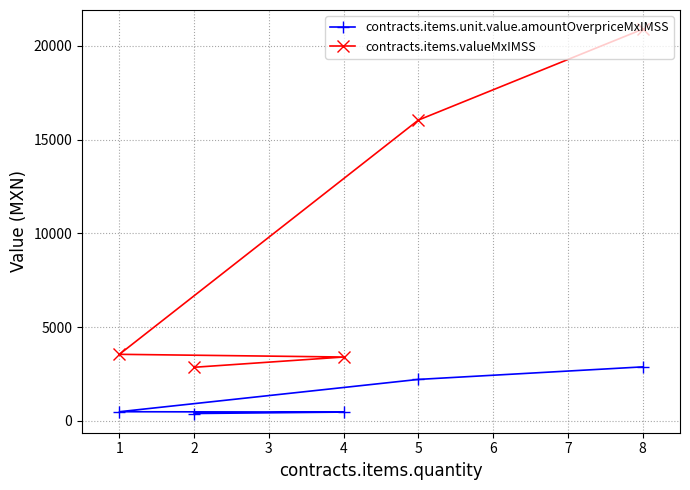

What is the value of the contracts.items.valueMxIMSS point at the 1st from the left?

3549.6